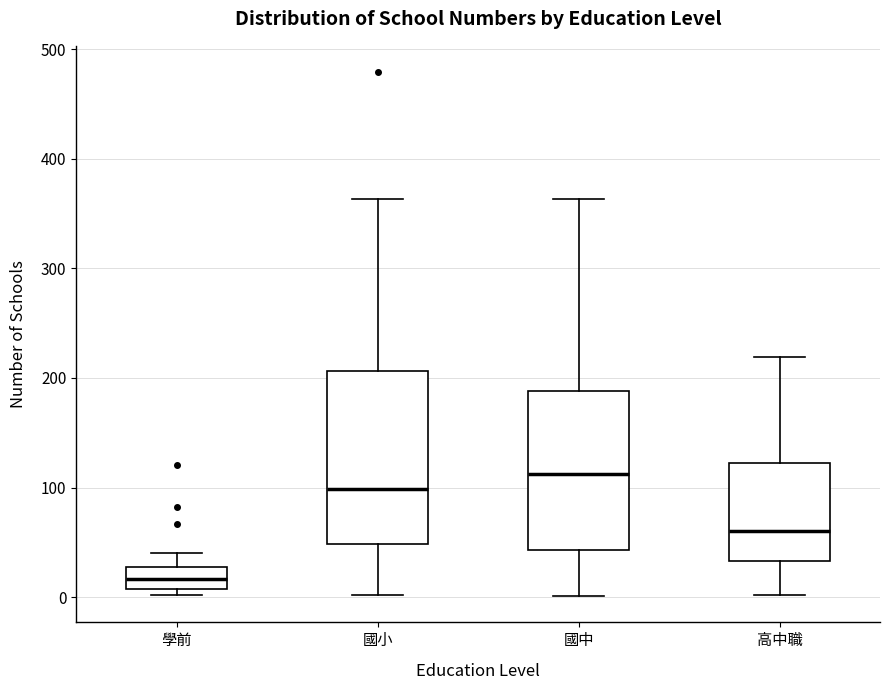

Where is the lower edge of the box for 國小 on the y-axis? The values are not printed on the chart, so give them approximately, as read against the axis.

50